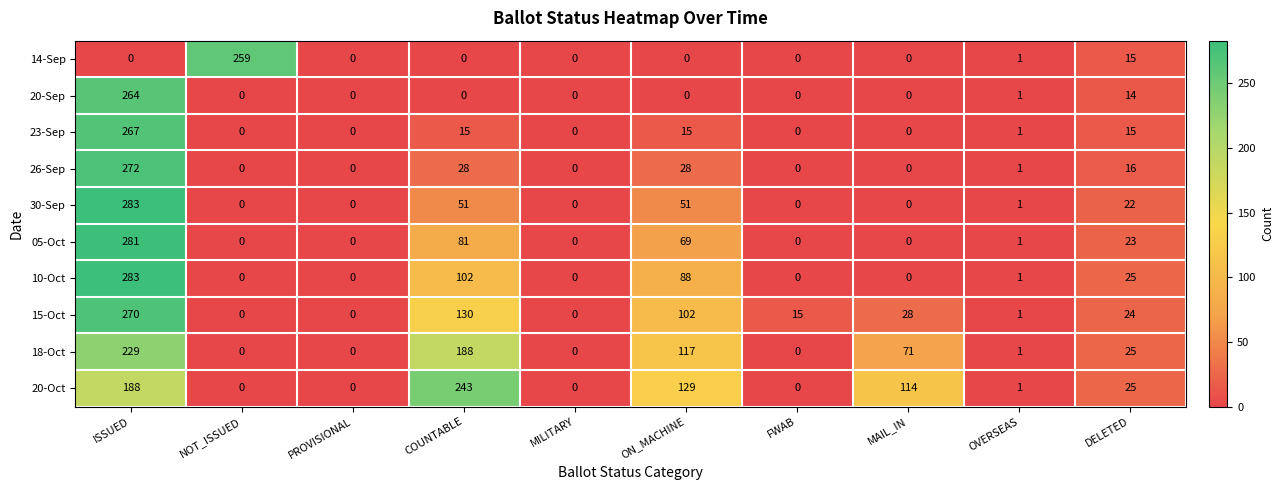

At which category is the sum across all series the highest?

ISSUED